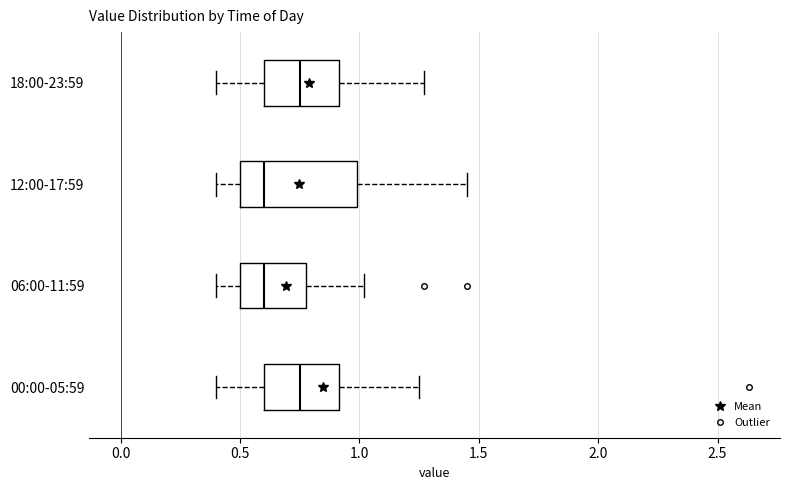

Reading bottom to top, transcribe this box plot: for each box, give where its median line is, the range the box spans, and where its two whiskers end, as read against the x-axis. The values are not printed on the chart, so give them approximately, as read against the axis.

00:00-05:59: median 0.75, box 0.60 to 0.90, whiskers 0.40 to 1.25
06:00-11:59: median 0.60, box 0.50 to 0.80, whiskers 0.40 to 1.00
12:00-17:59: median 0.60, box 0.50 to 1.00, whiskers 0.40 to 1.45
18:00-23:59: median 0.75, box 0.60 to 0.90, whiskers 0.40 to 1.25